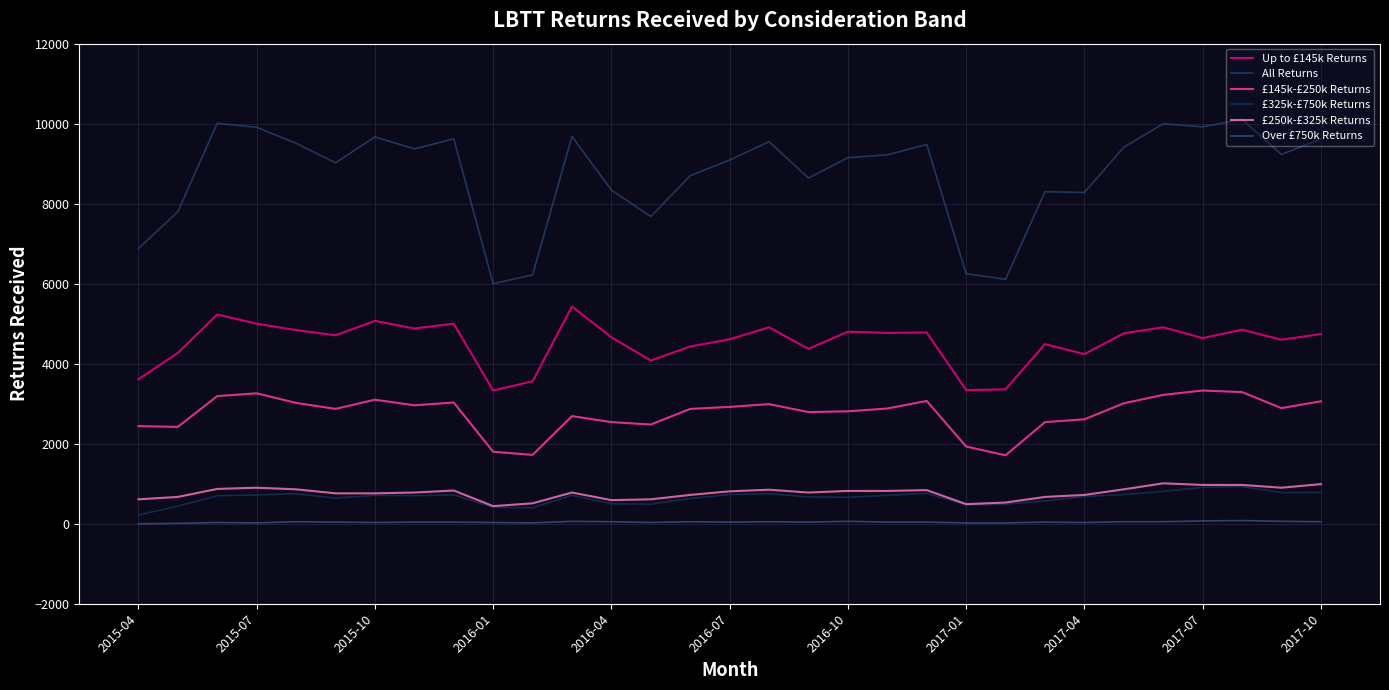

True or false: Up to £145k Returns has more than 2 interior local peaks.

True